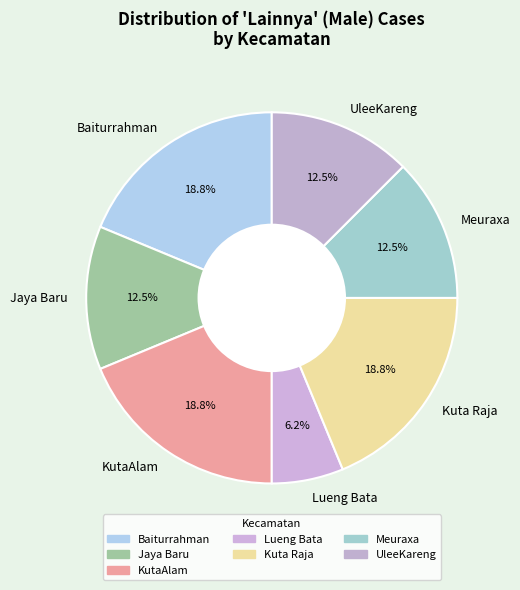

Count the number of slices in the pie.

7